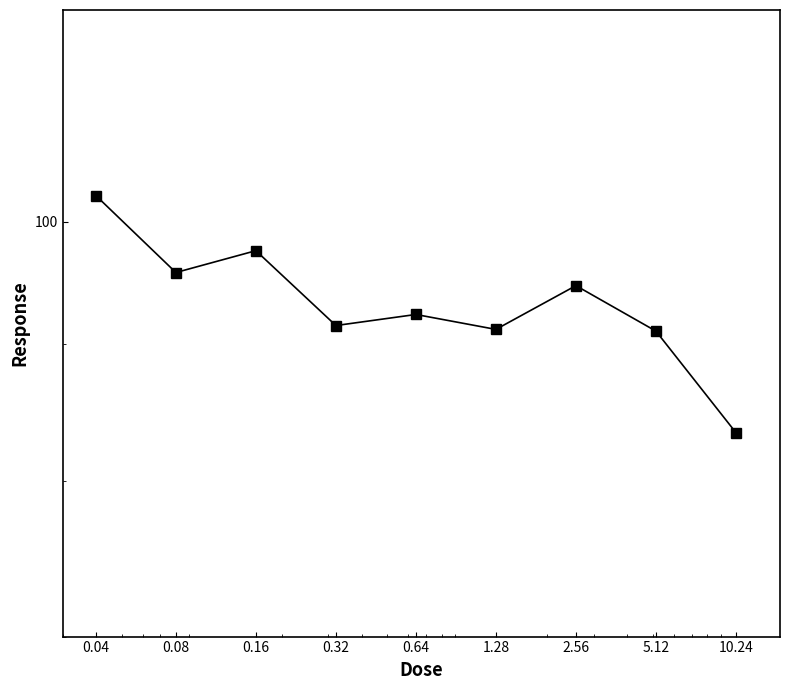

Where is the data nearest to the value 92?

0.64